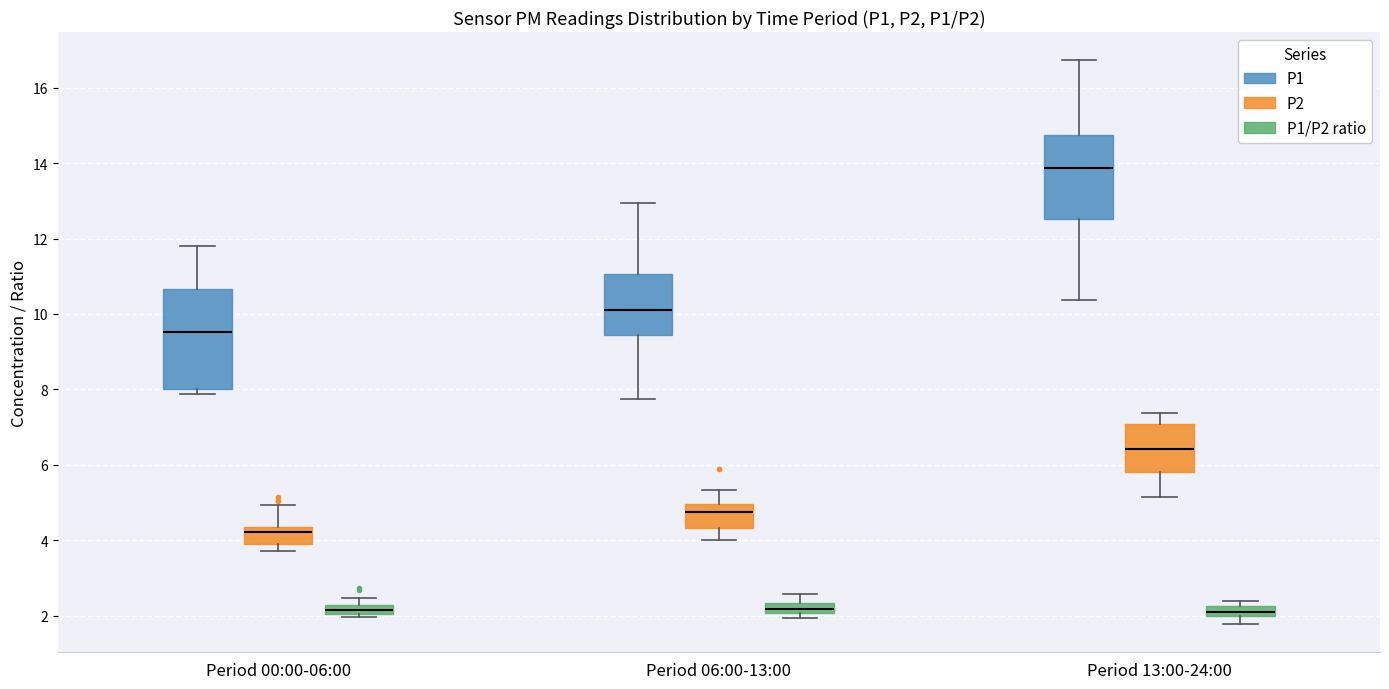

Which box has the highest median line?

Period 13:00-24:00 (P1)